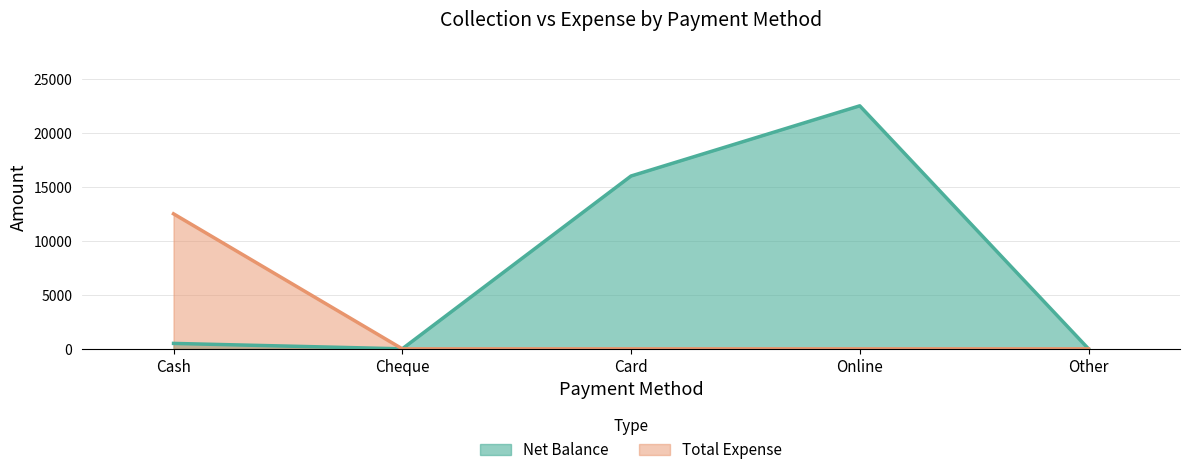

What is the sum of all Net Balance values?

39002